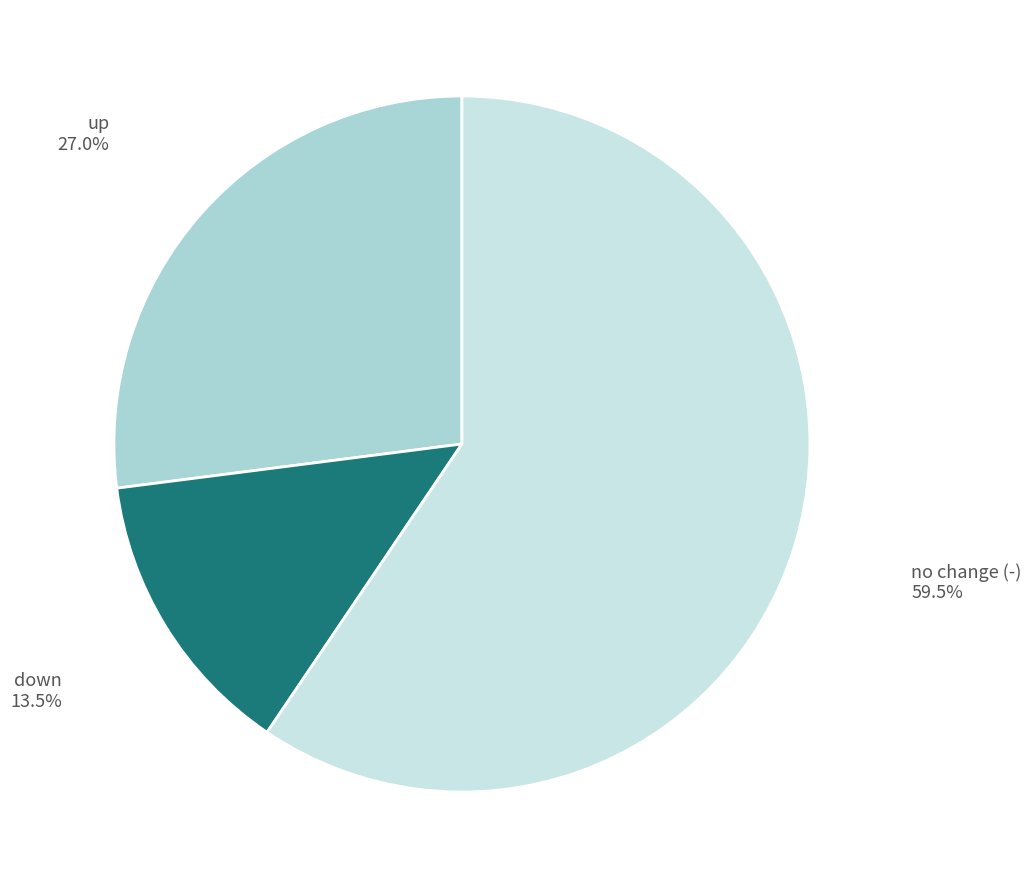

Is there any slice that represents more than half of the pie?

Yes